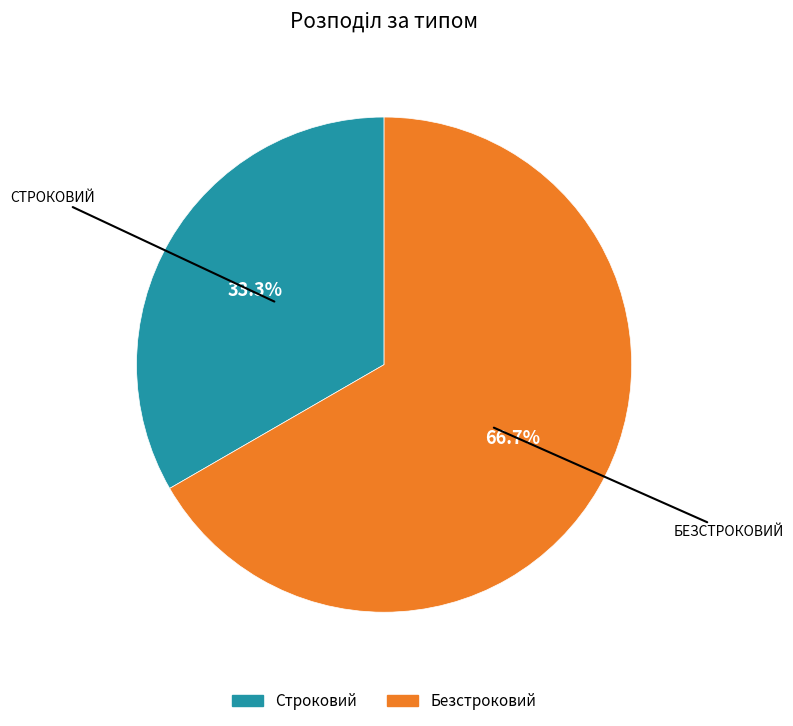

Combined, what portion of the pie is Строковий and Безстроковий?

100.0%